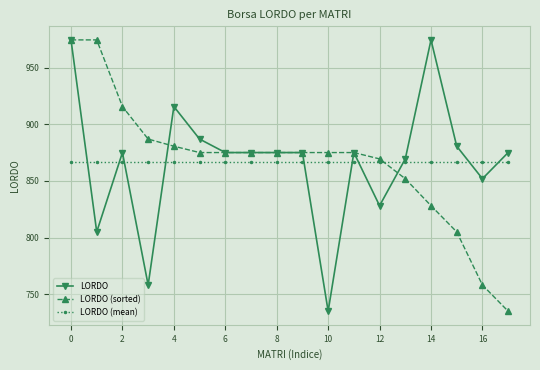

What is the minimum value for LORDO (sorted)?

735.0